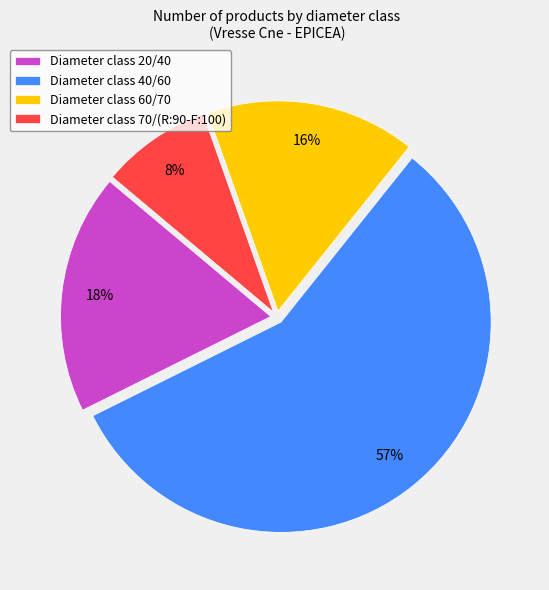

Combined, do Diameter class 20/40 and Diameter class 60/70 account for over 50%?

No